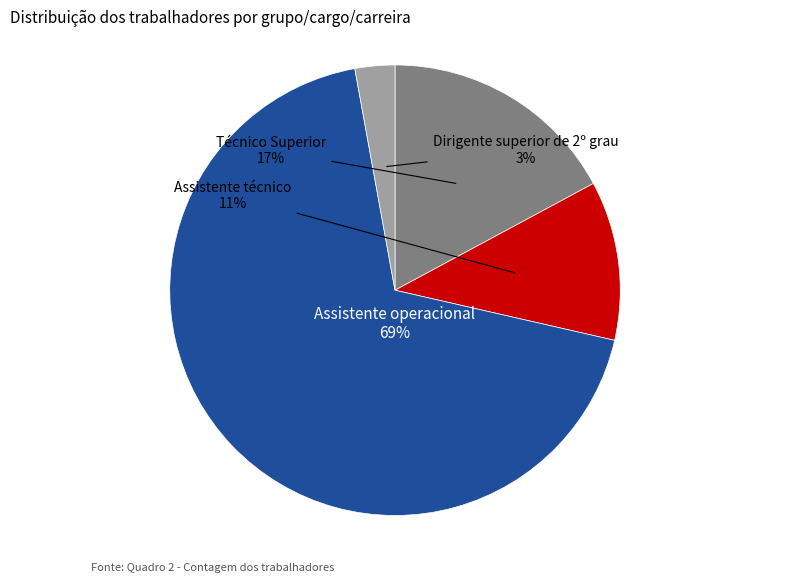

To the nearest percent, what is the difference between the largest and smallest slice percentages?

66%